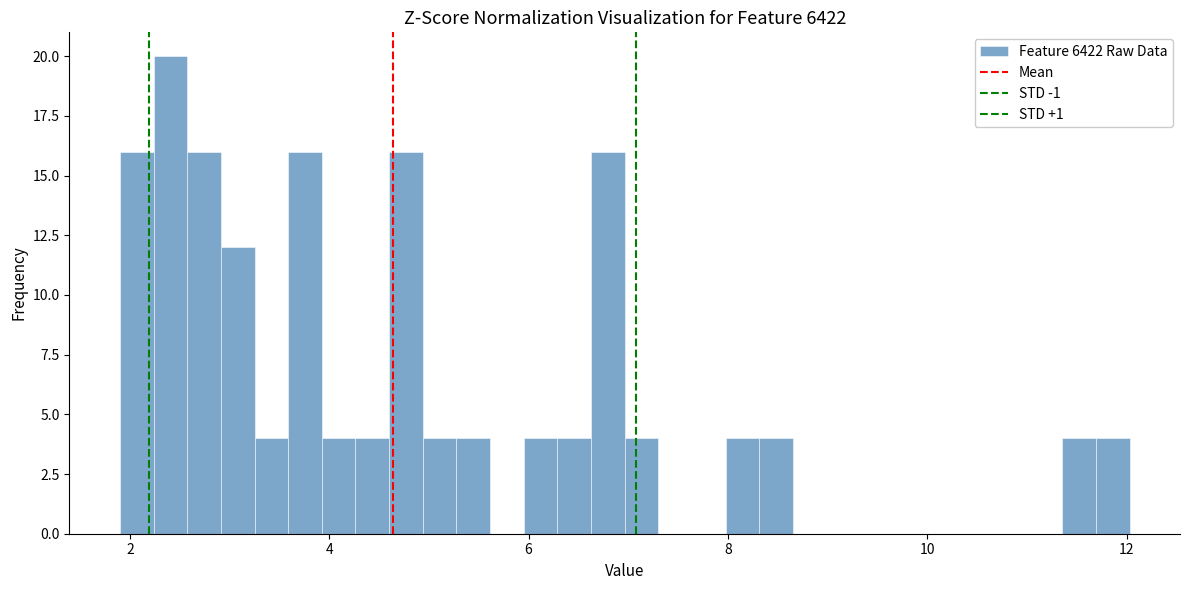

Read against the x-axis, roughly where is the centre of the tallest bar?

2.4